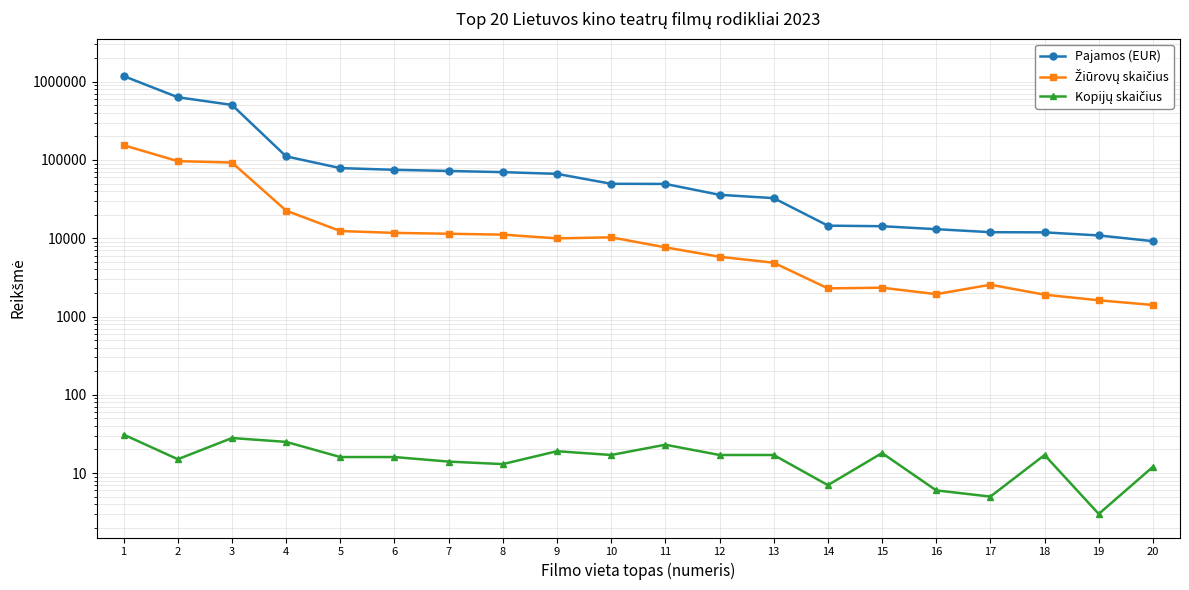

In Kopijų skaičius, how many points are higher than both neighbors (excluding endpoints)?

5